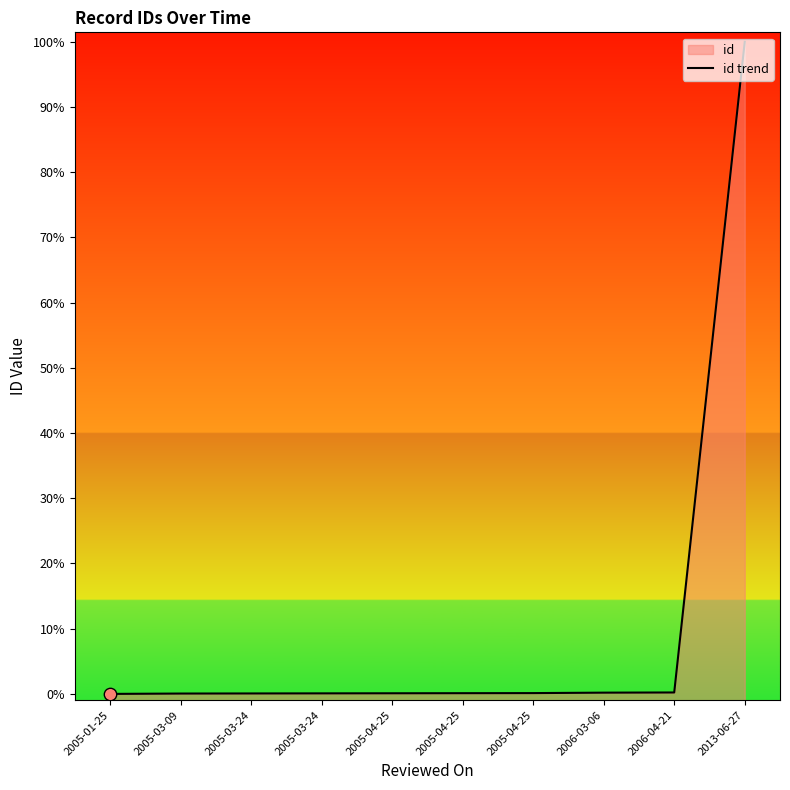

What is the ratio of the value at 2006-04-21 to the value at 2005-03-24?

1.0